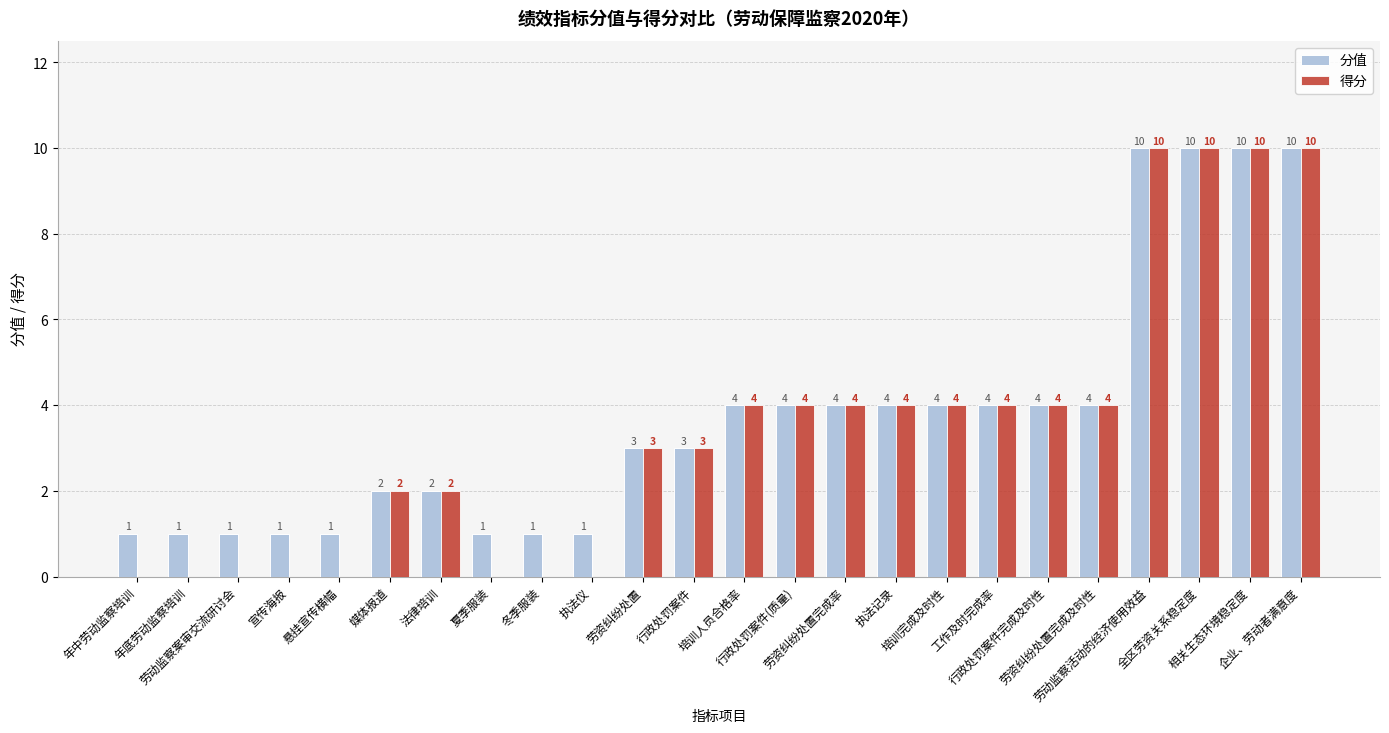

What is the sum of the 得分 values at 宣传海报 and 劳资纠纷处置完成率?

4